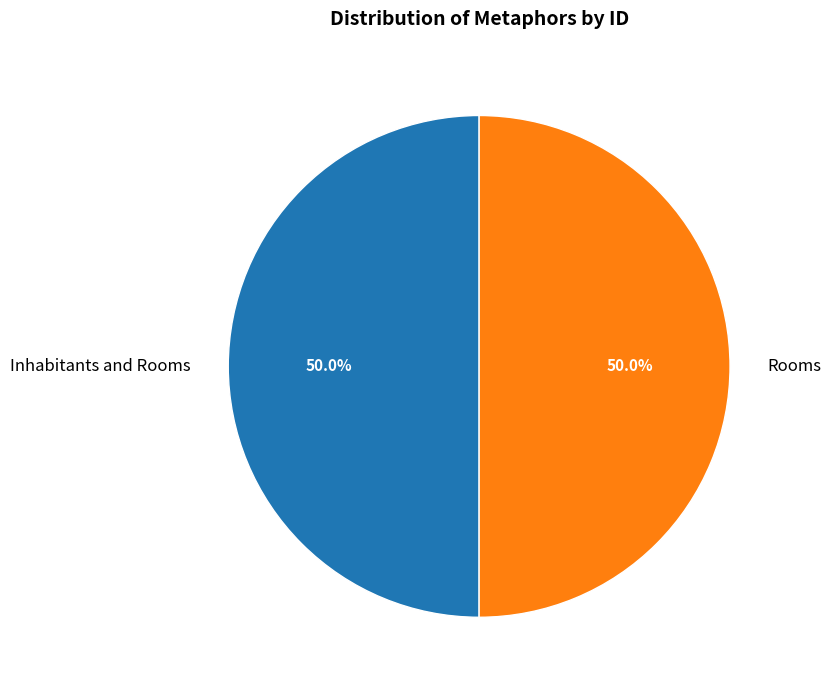

What portion of the pie excludes Rooms?

50.0%